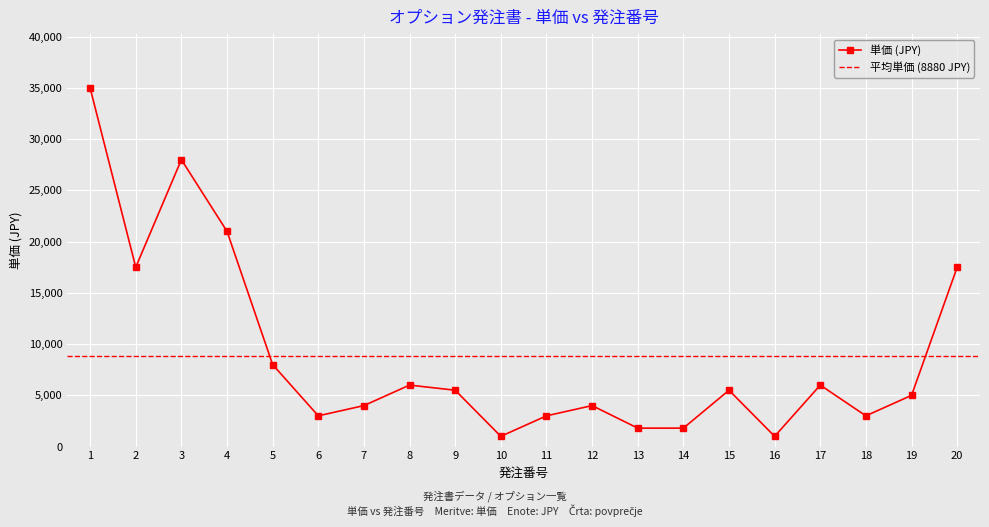

True or false: the data shows 13218 at 10.

False